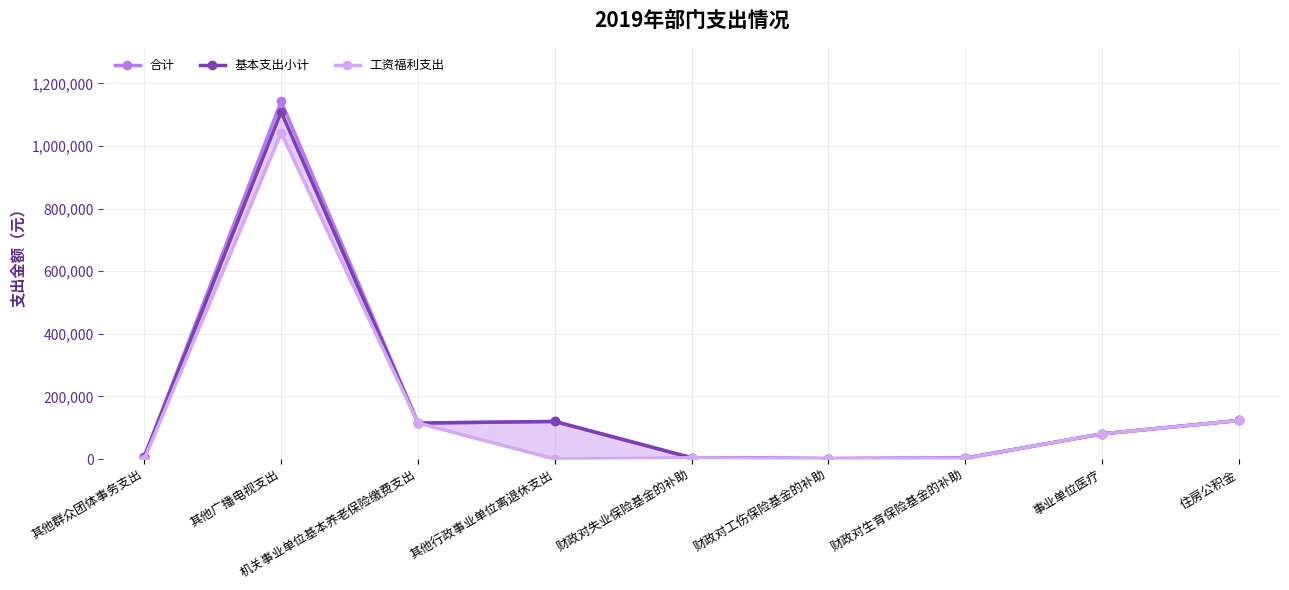

Does the chart have visible grid lines?

Yes